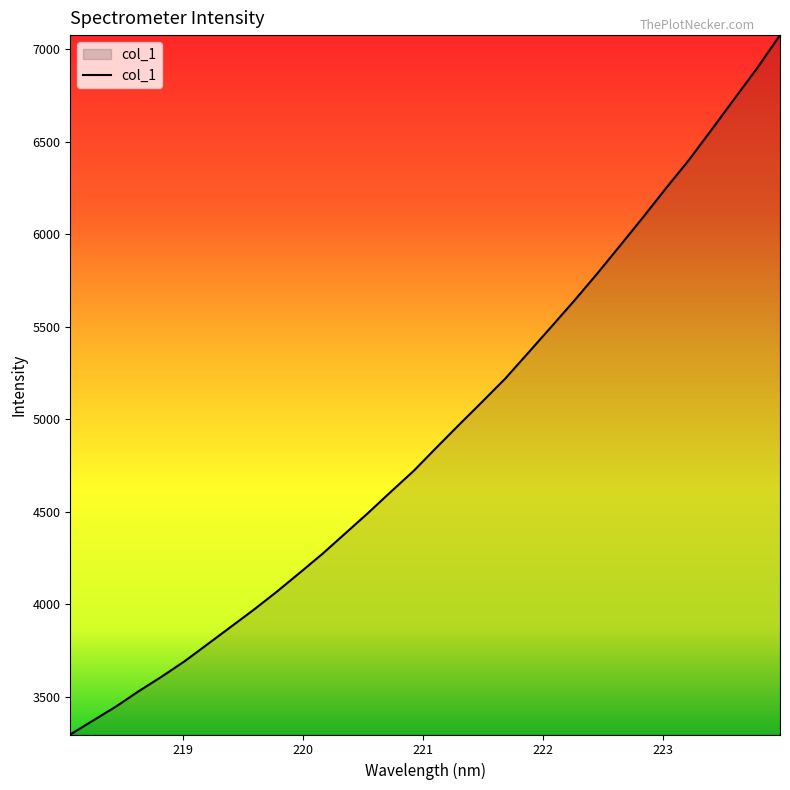

What is the maximum value shown in the chart?

7074.7